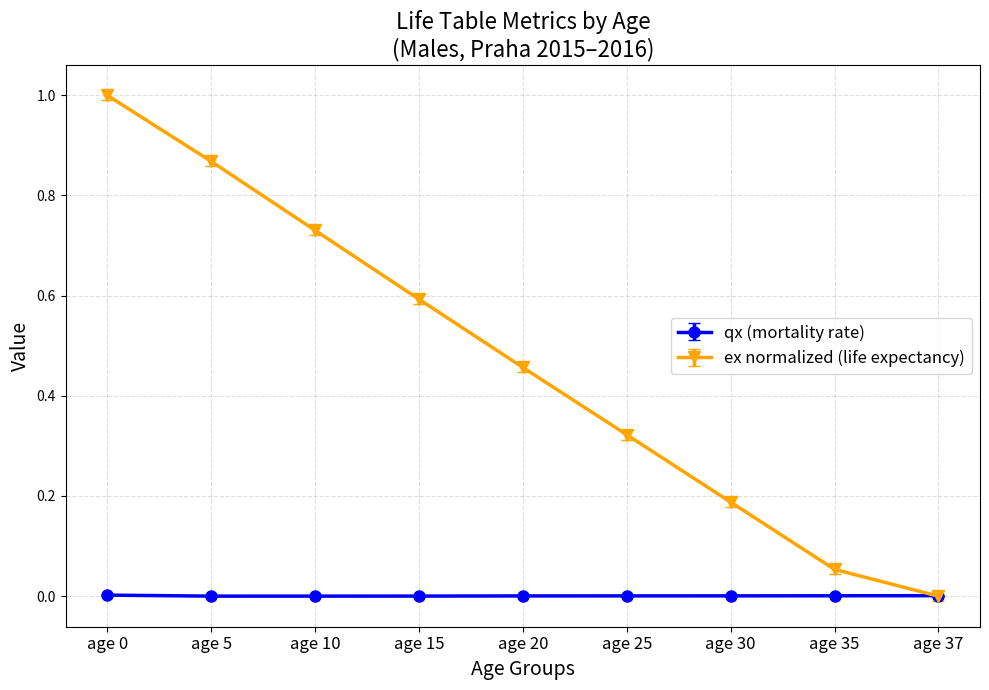

List the series in order of their overall mean, lowest first.

qx (mortality rate), ex normalized (life expectancy)